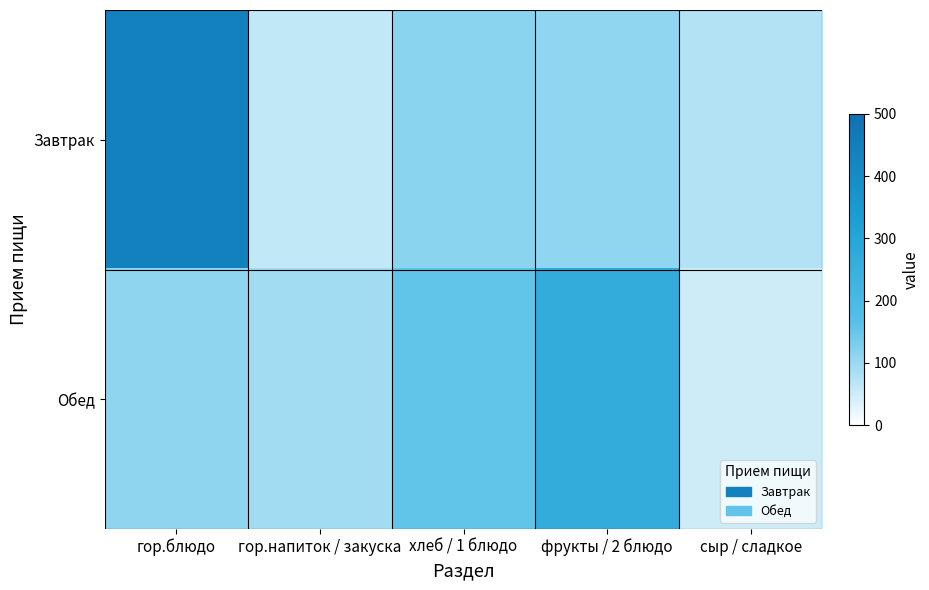

Reading left to right, transcribe all the data shown in this chart.

Завтрак: гор.блюдо=440.0	гор.напиток / закуска=61.4	хлеб / 1 блюдо=115.0	фрукты / 2 блюдо=108.0	сыр / сладкое=76.0
Обед: гор.блюдо=110.0	гор.напиток / закуска=93.3	хлеб / 1 блюдо=154.8	фрукты / 2 блюдо=261.7	сыр / сладкое=49.6